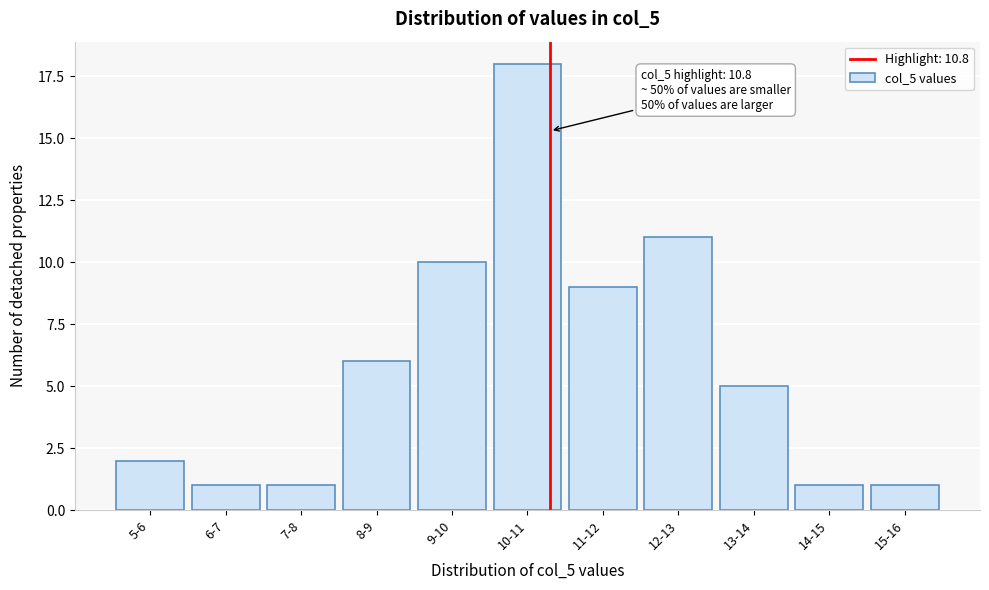

Reading left to right, what are all the values shown in this chart?

5-6=2	6-7=1	7-8=1	8-9=6	9-10=10	10-11=18	11-12=9	12-13=11	13-14=5	14-15=1	15-16=1